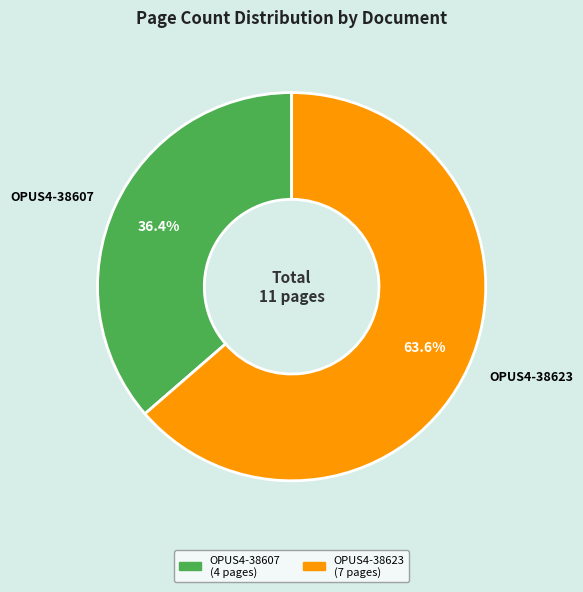

True or false: OPUS4-38607 accounts for 36% of the total.

True